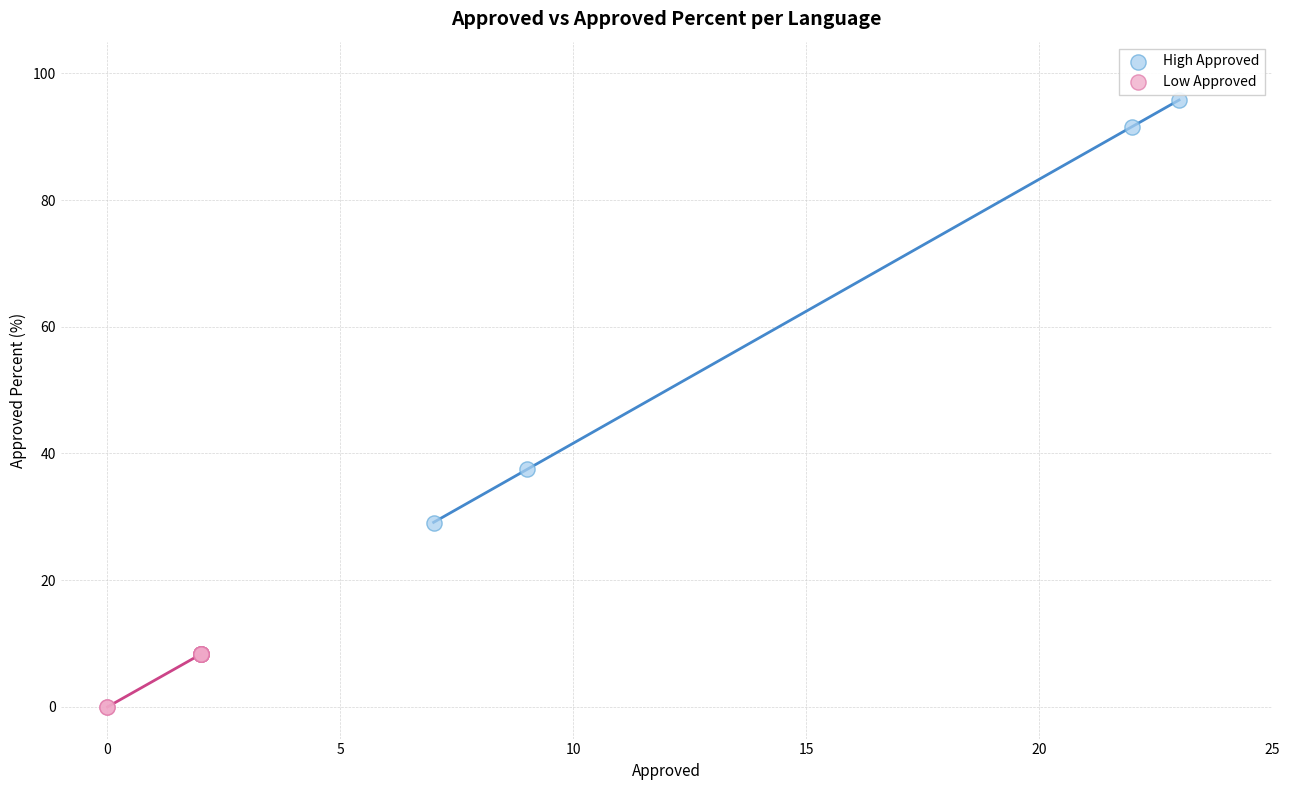

Which series contains the highest Y value?

High Approved